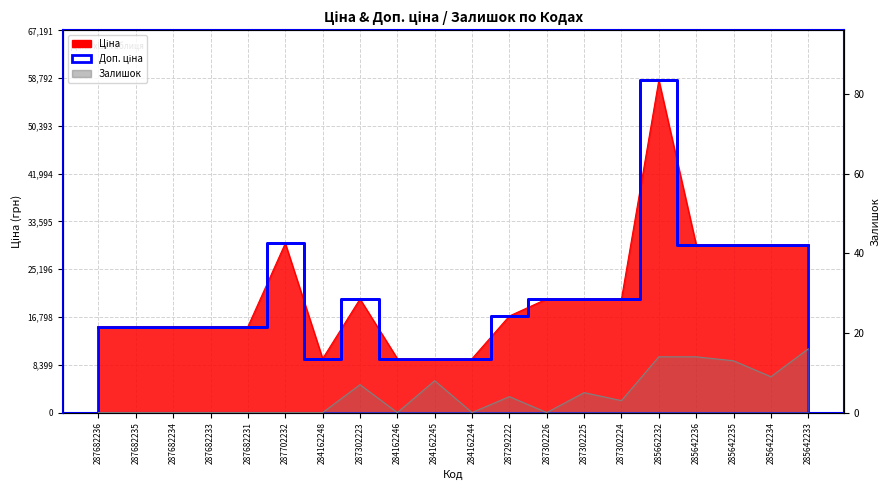

True or false: Ціна has more than 2 interior local peaks.

True